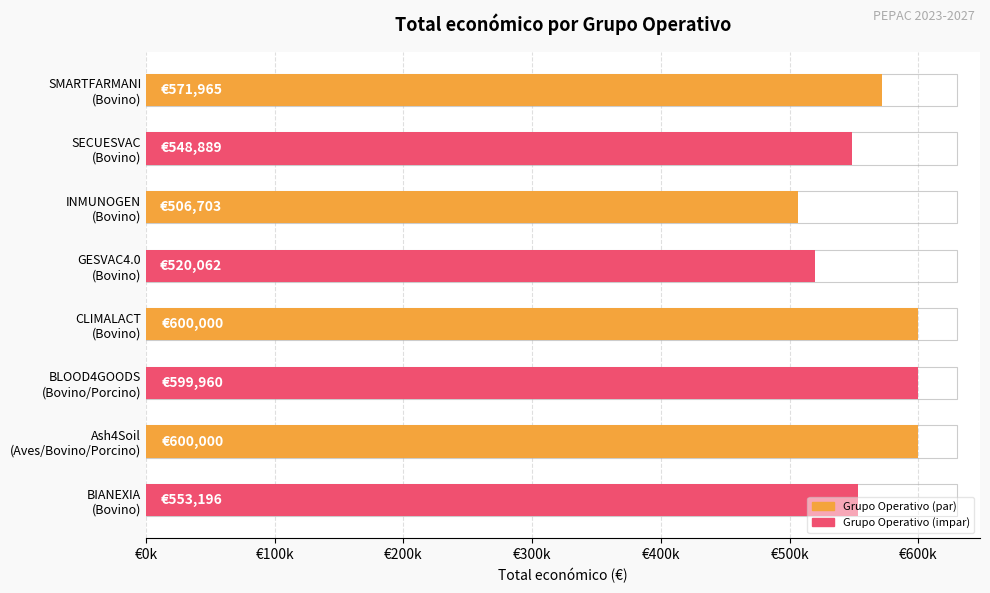

What is the maximum value shown in the chart?

600000